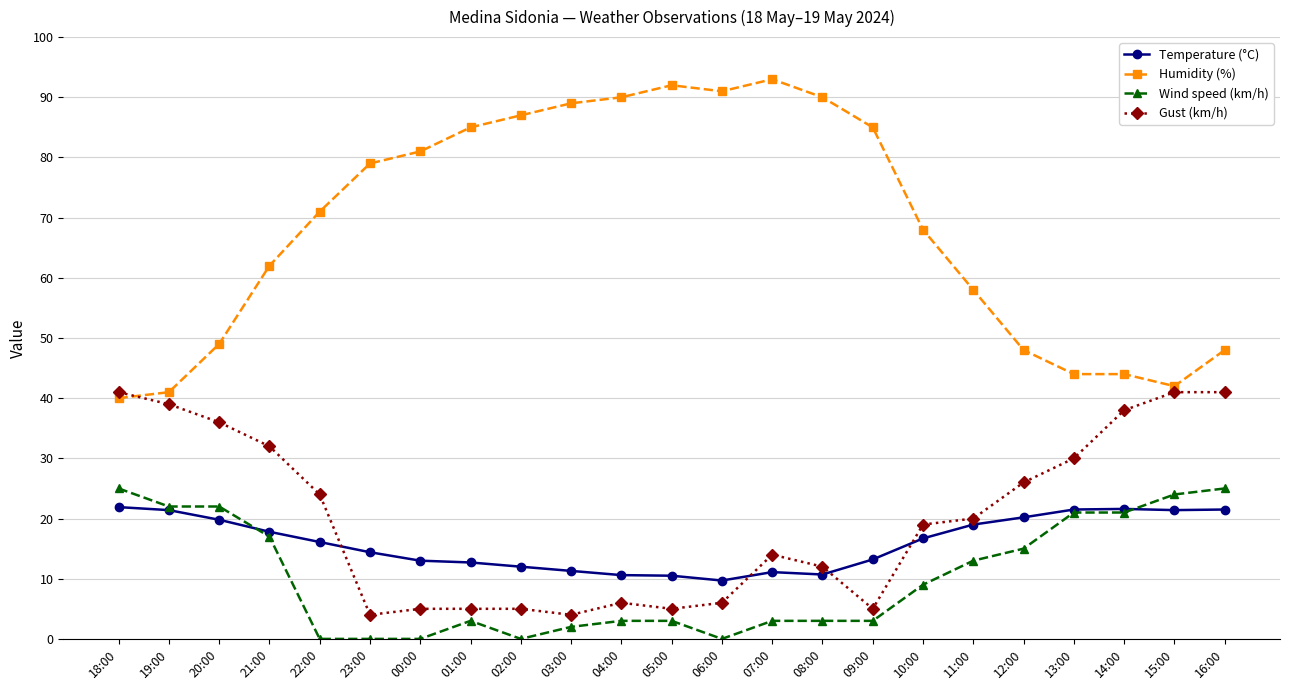

What is the highest value of the Wind speed (km/h) series?

25.0